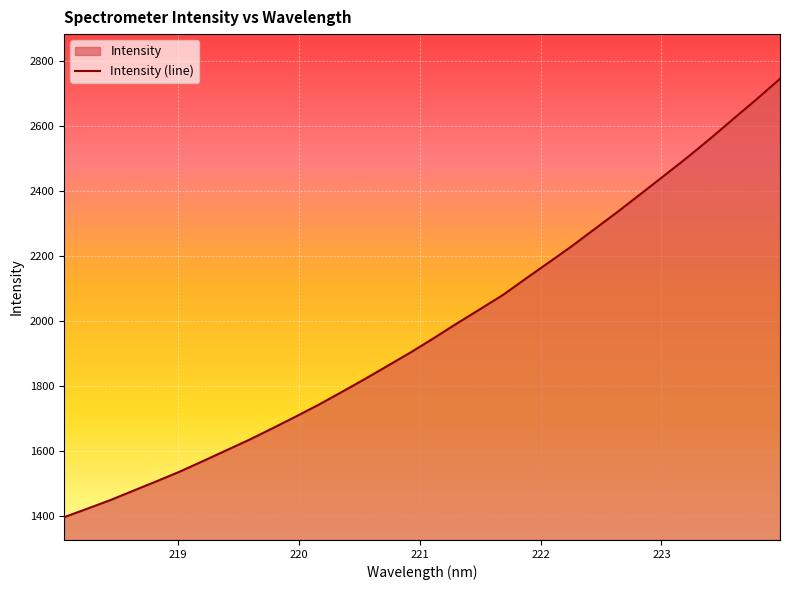

Count the number of categories in the chart.

32